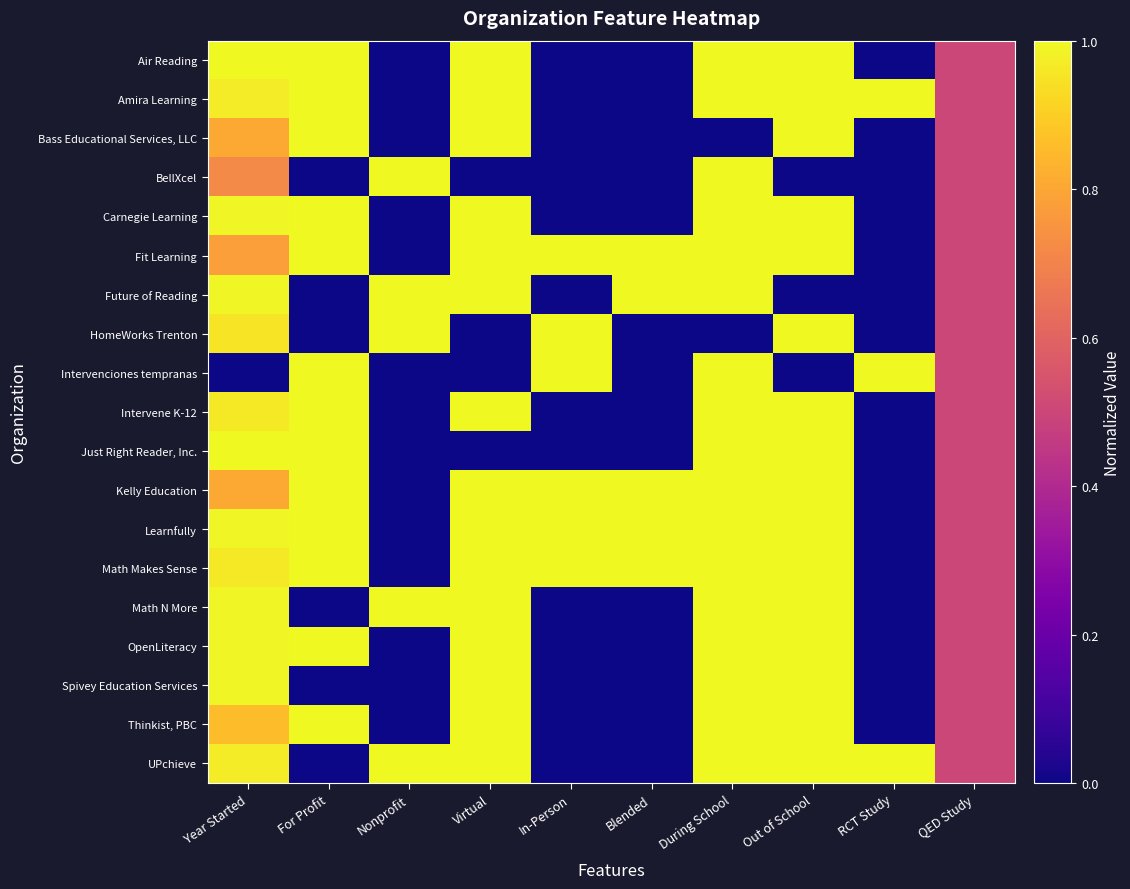

Which series has the largest total across all categories?

Learnfully